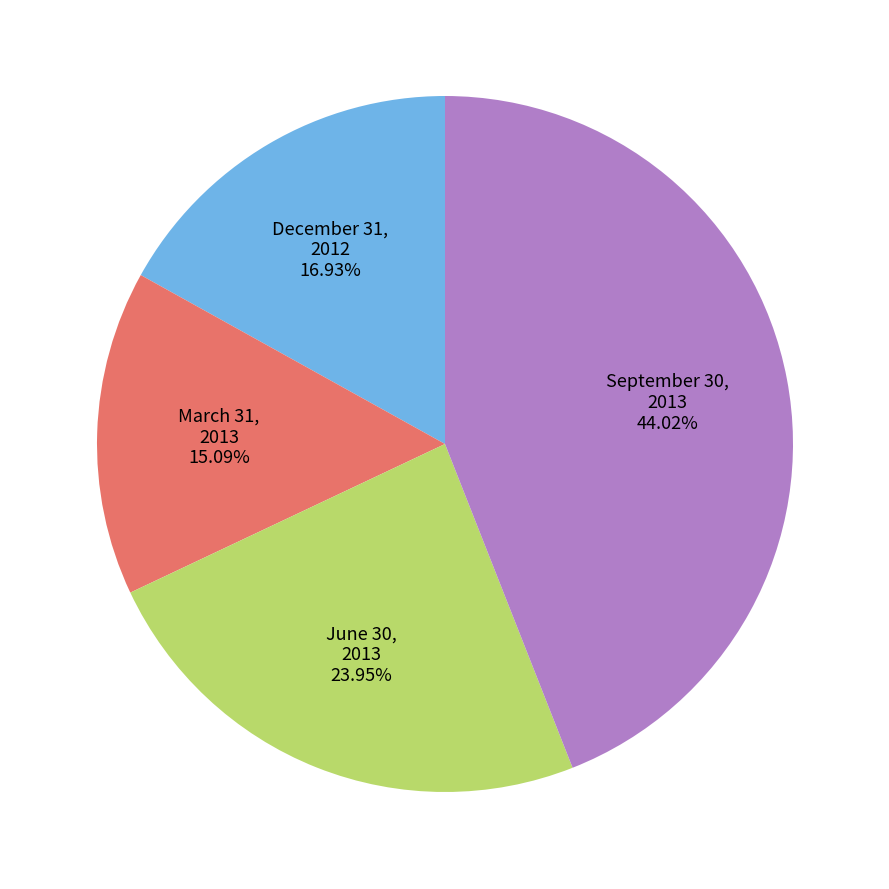

Count the number of slices in the pie.

4